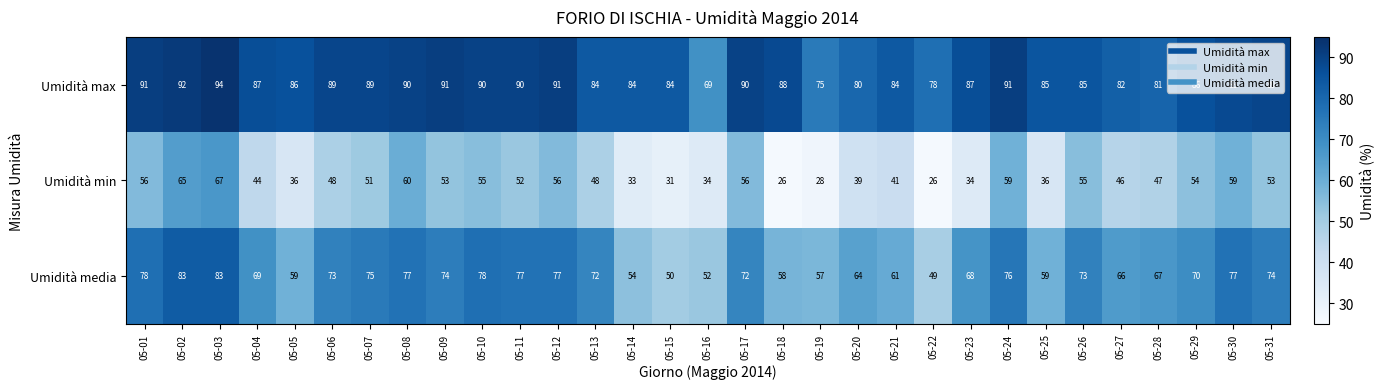

The Umidità min series shows 28 at 05-12. True or false?

False